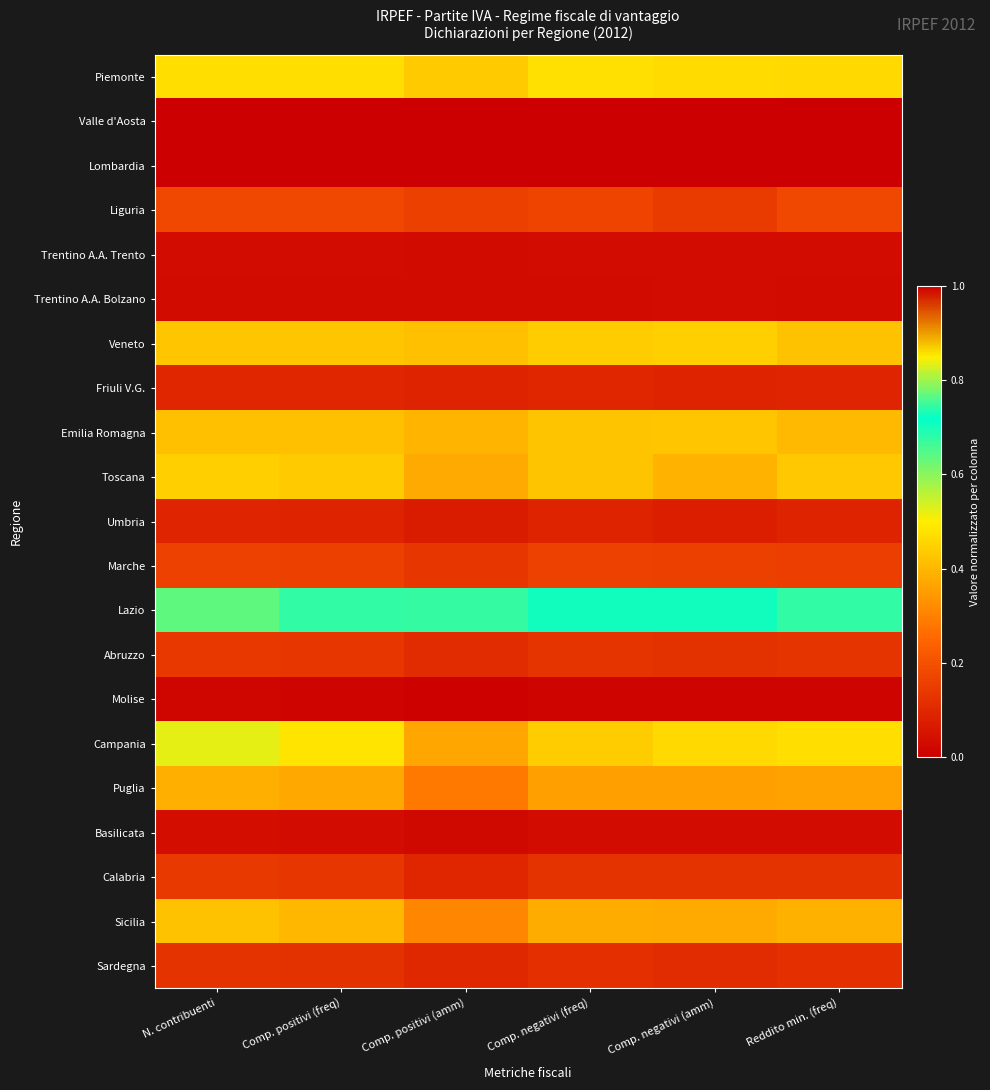

Rank the series at Comp. positivi (amm) from lowest to highest value.

Valle d'Aosta, Molise, Basilicata, Trentino A.A. Bolzano, Trentino A.A. Trento, Umbria, Friuli V.G., Calabria, Sardegna, Abruzzo, Marche, Liguria, Puglia, Sicilia, Campania, Toscana, Emilia Romagna, Veneto, Piemonte, Lazio, Lombardia